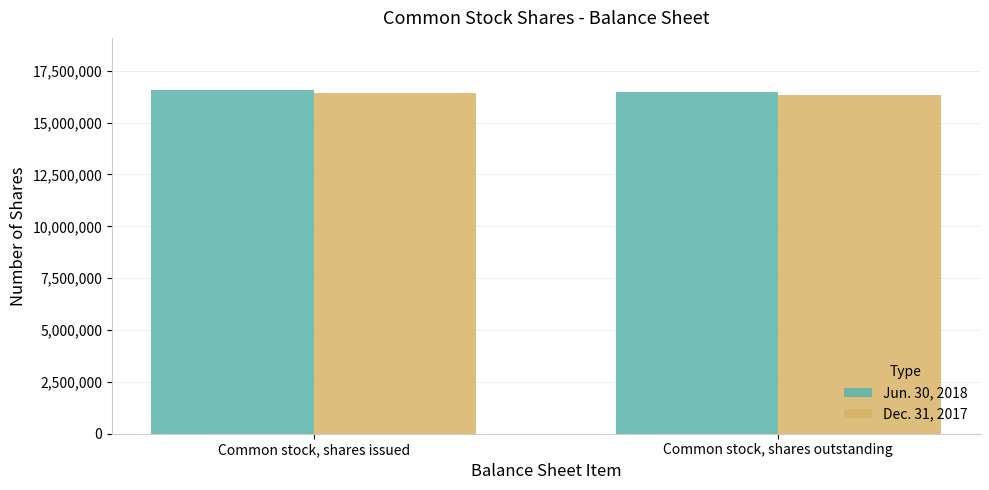

What is the difference between the highest and lowest values at Common stock, shares issued?

160008